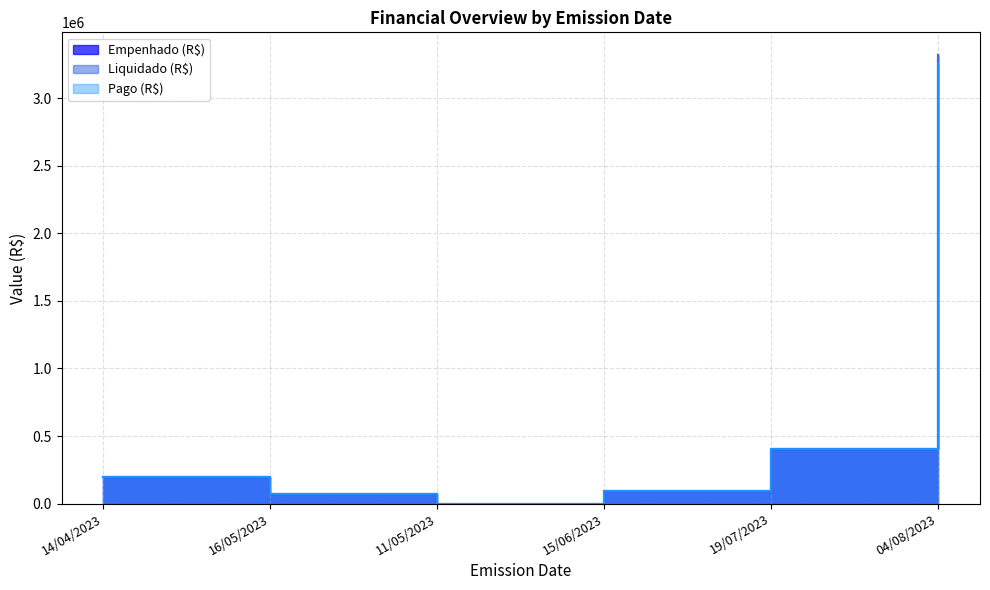

True or false: Pago (R$) has more than 2 interior local peaks.

False